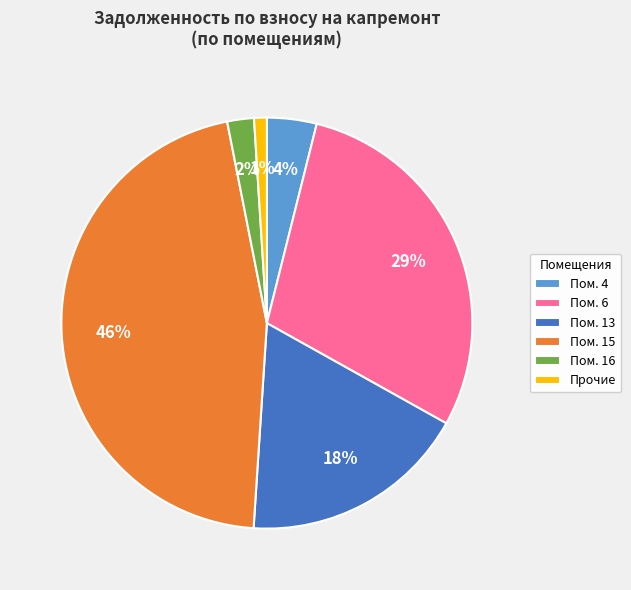

Is the sum of Пом. 6 and Пом. 4 greater than half?

No